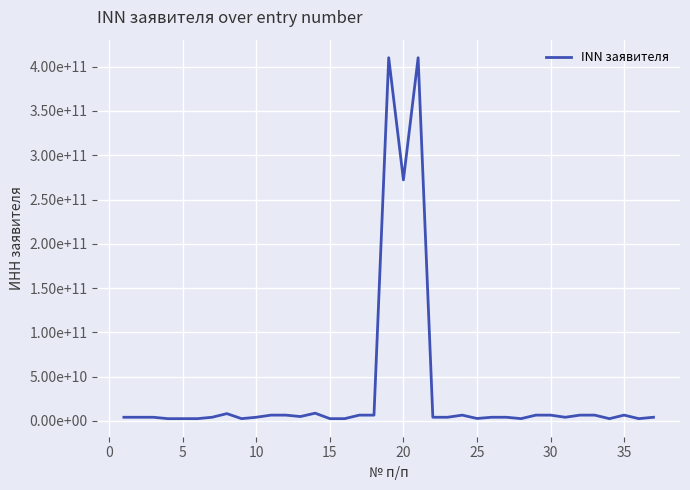

Is this an area chart (filled region under the line)?

No